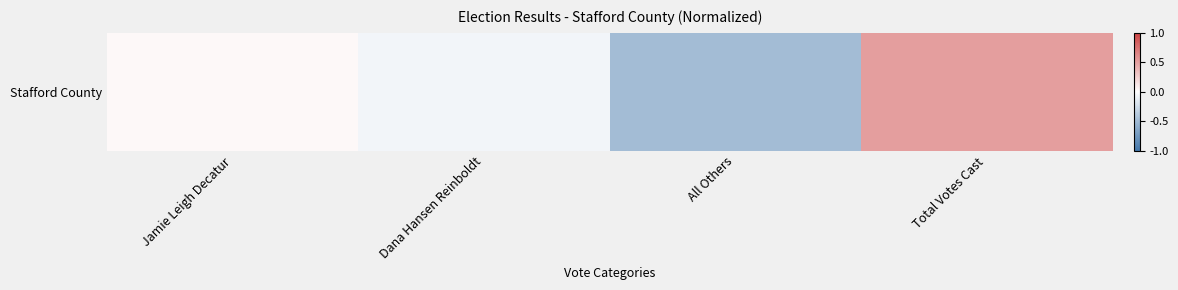

What is the smallest value displayed?

-0.5